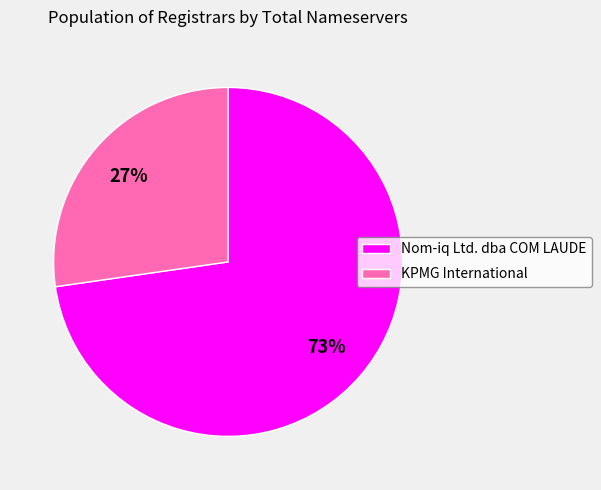

Does Nom-iq Ltd. dba COM LAUDE represent more than half of the total?

Yes